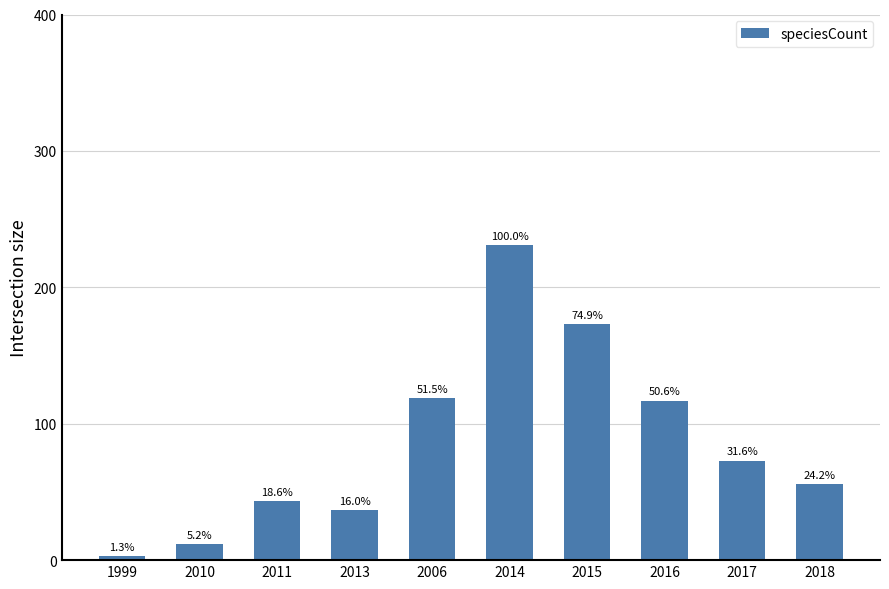

What is the value of the 8th bar from the left?

117